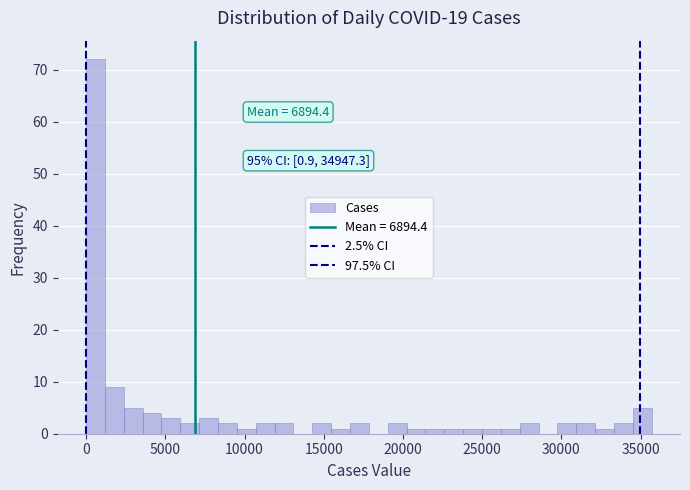

Read against the x-axis, roughly where is the centre of the tallest bar?

500